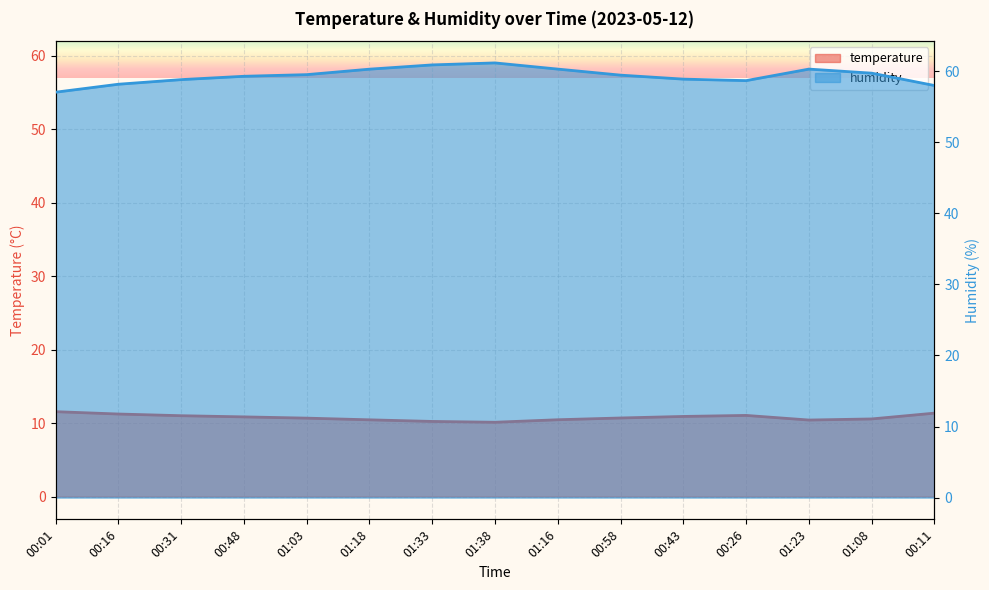

True or false: temperature and humidity cross at least once.

False